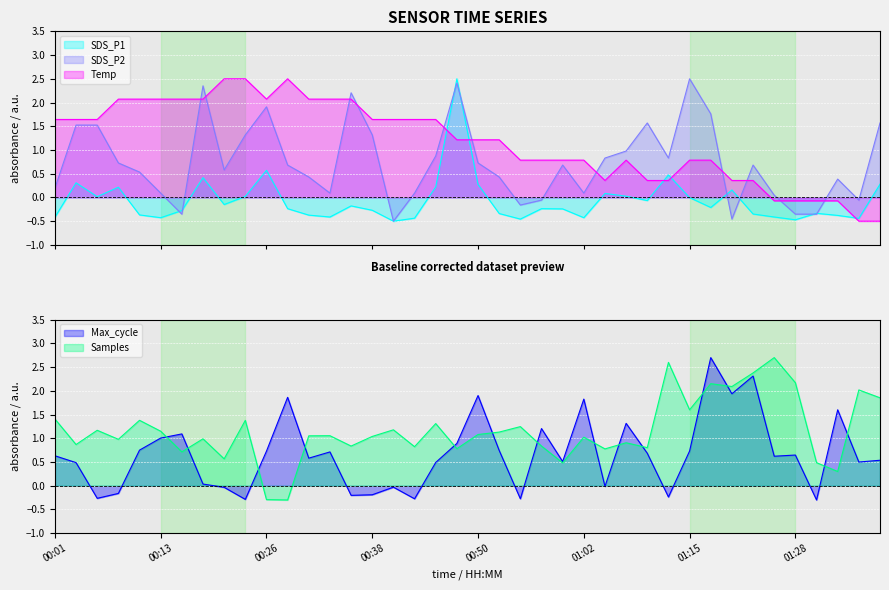

At which category does Samples reach its first local valley?

00:04